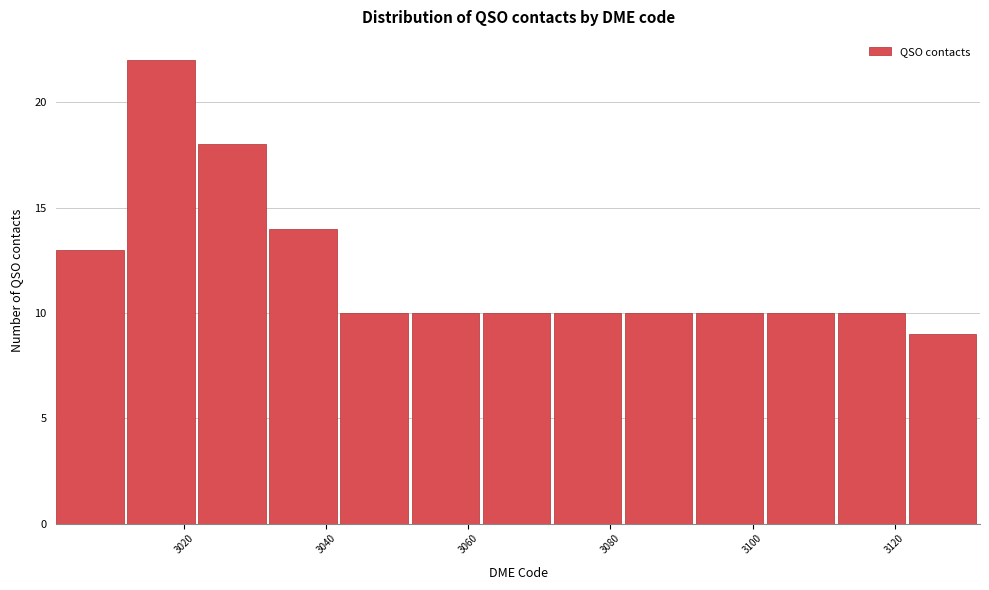

Which range on the x-axis has the tallest bar?

3012 to 3022